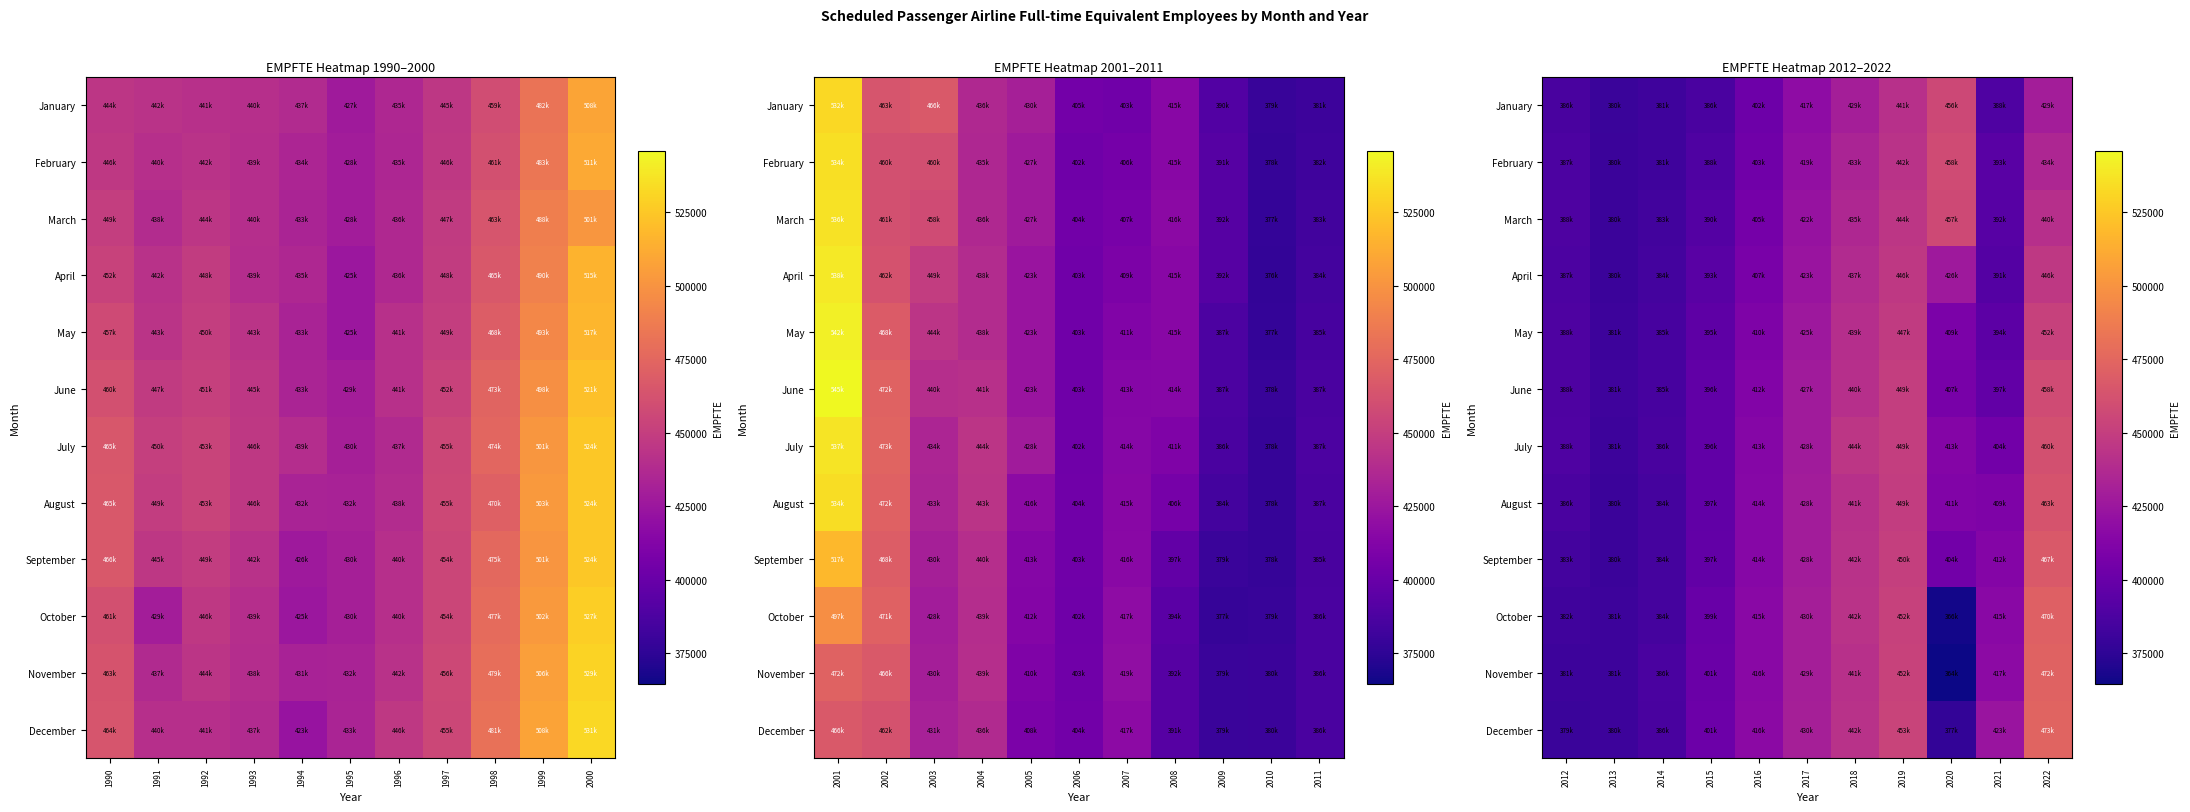

Is it true that March equals 235171 at 2016?

False